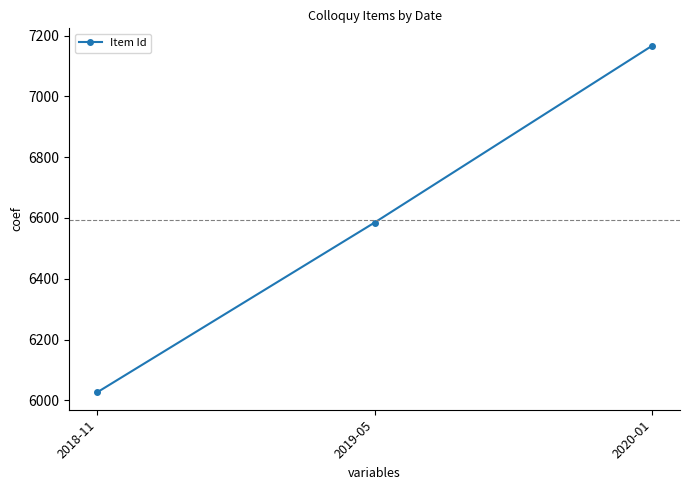

The value at 2019-05 is 1626. True or false?

False